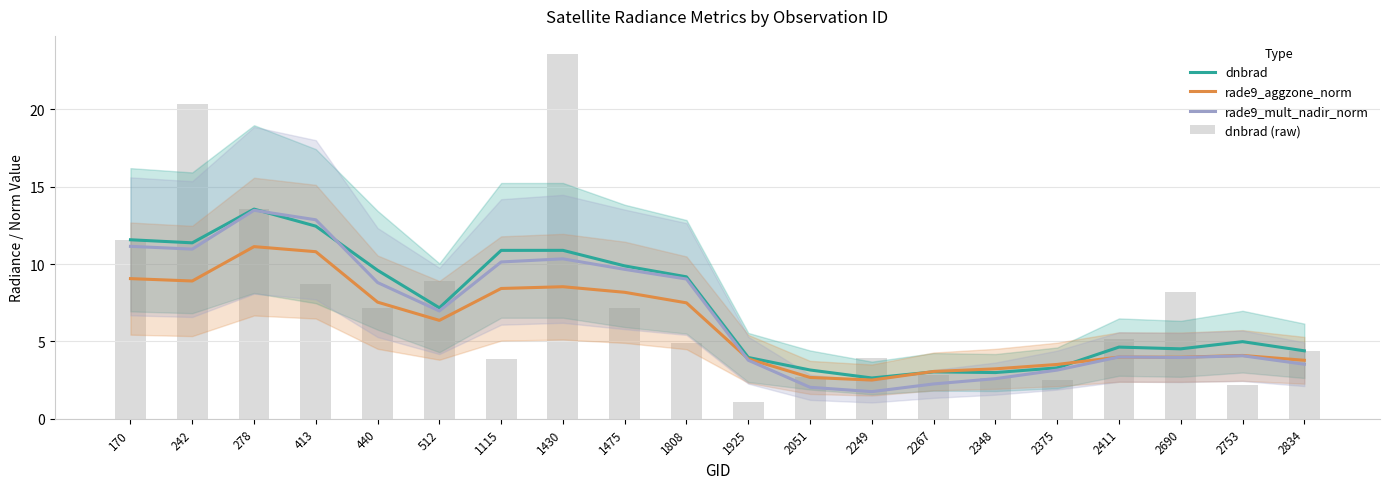

Which label corresponds to the smallest value in the chart?

1925